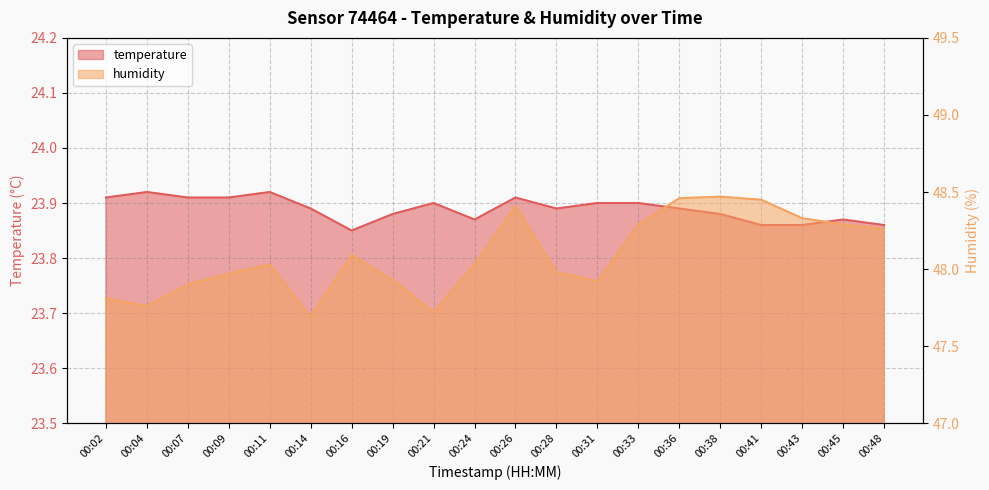

What is the average value of the humidity series?

48.1